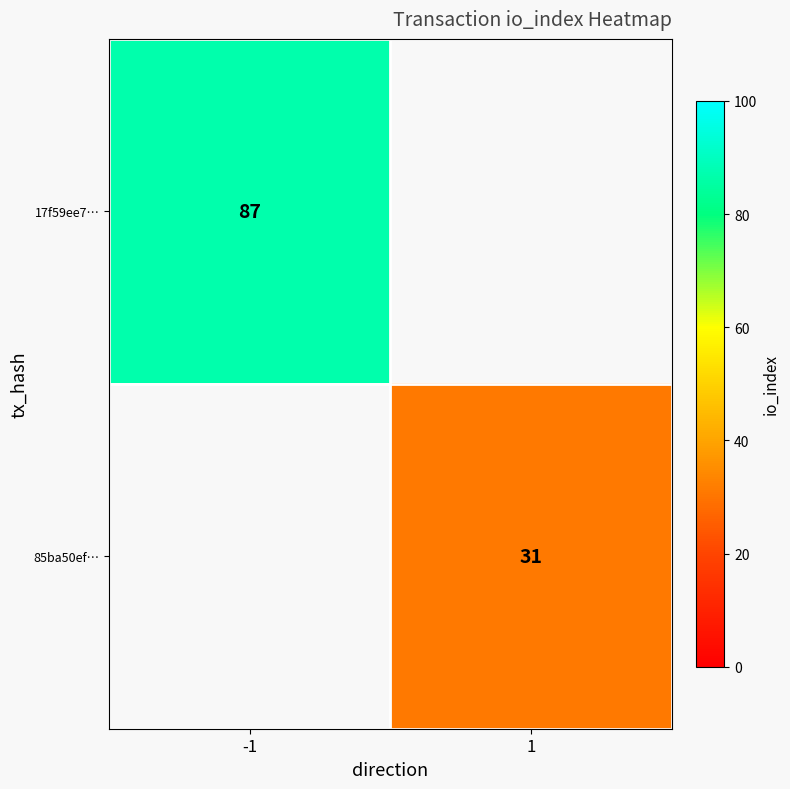

What is the maximum value shown in the chart?

87.0